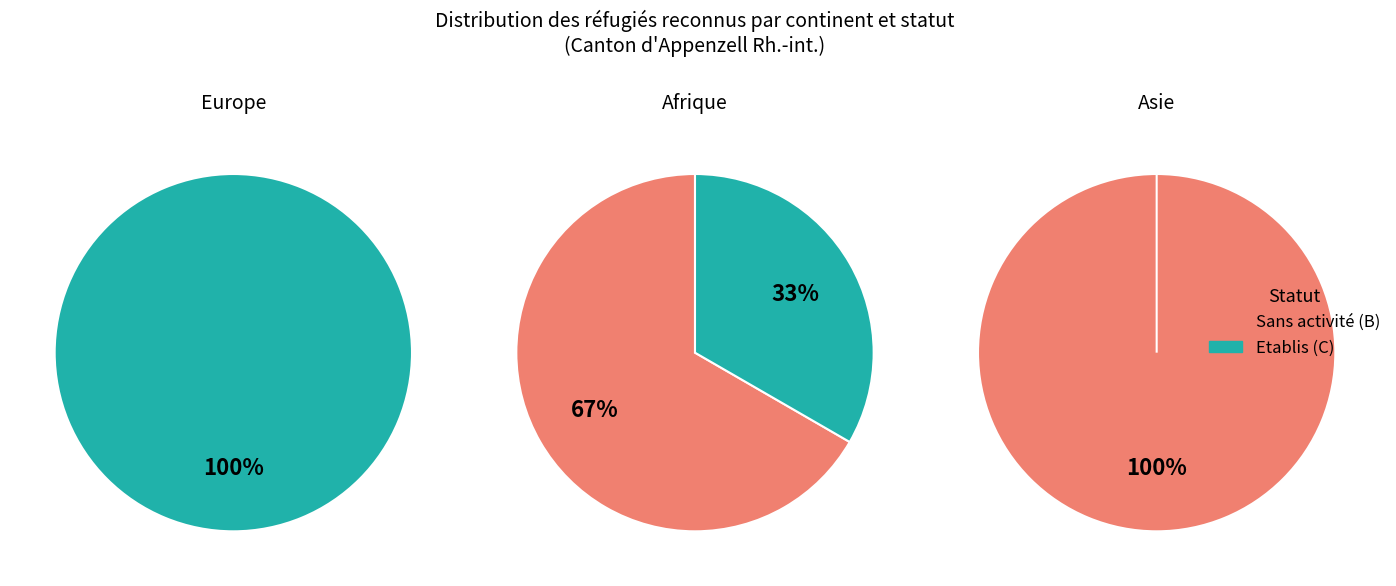

Does Etablis (C) account for over 50% of the chart?

Yes